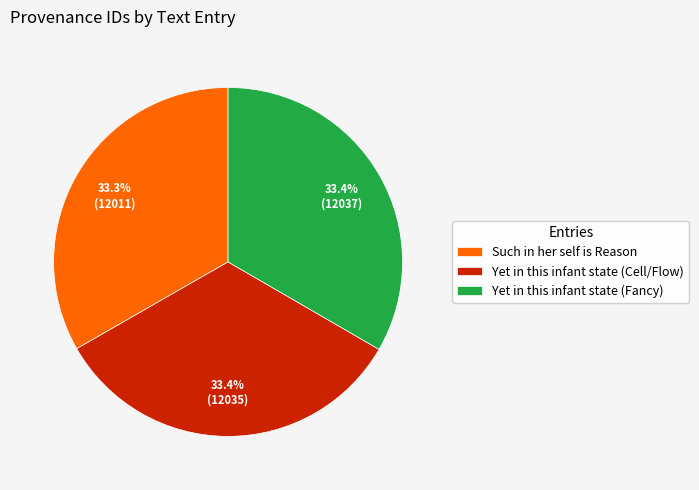

Count the number of slices in the pie.

3